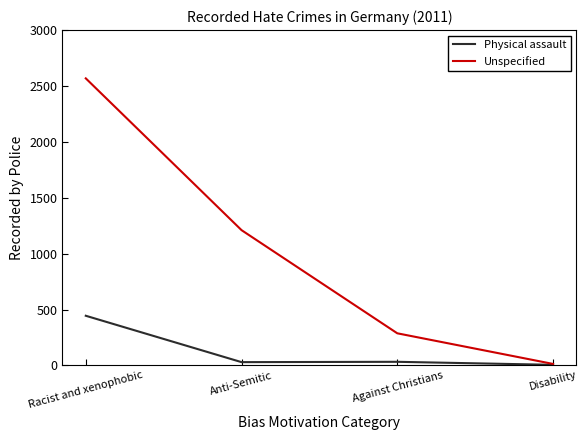

How many values in the Unspecified series are below 1210?

2